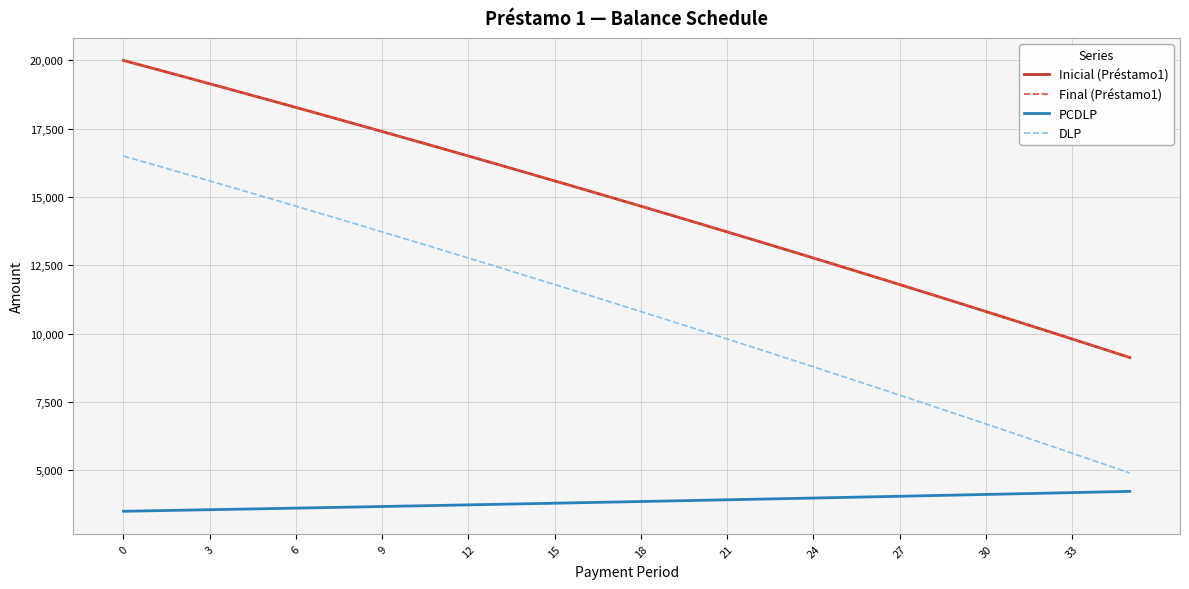

Does the chart display data point markers on the line(s)?

No